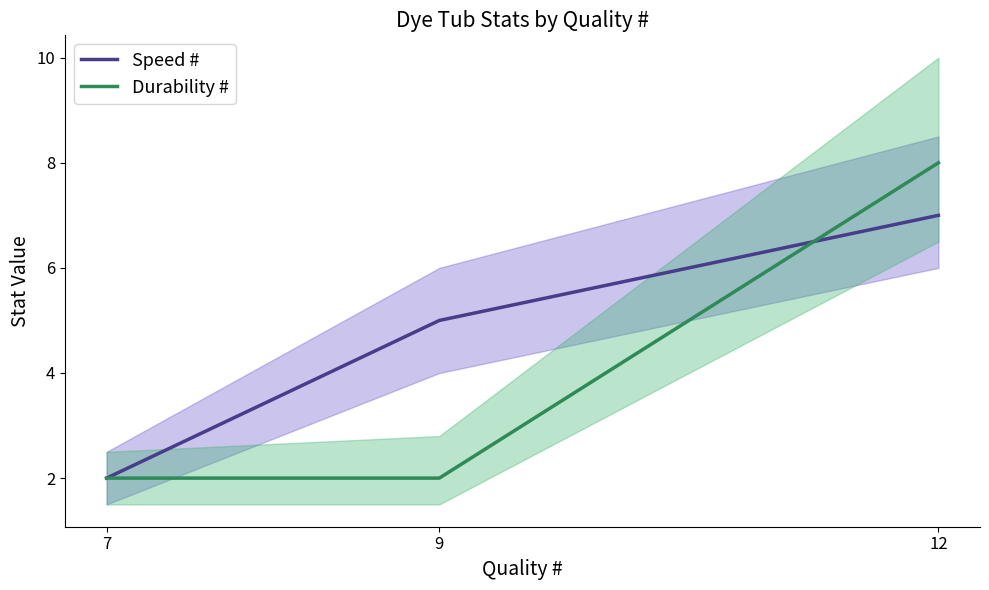

The value of Speed # at 7 is 2. True or false?

True